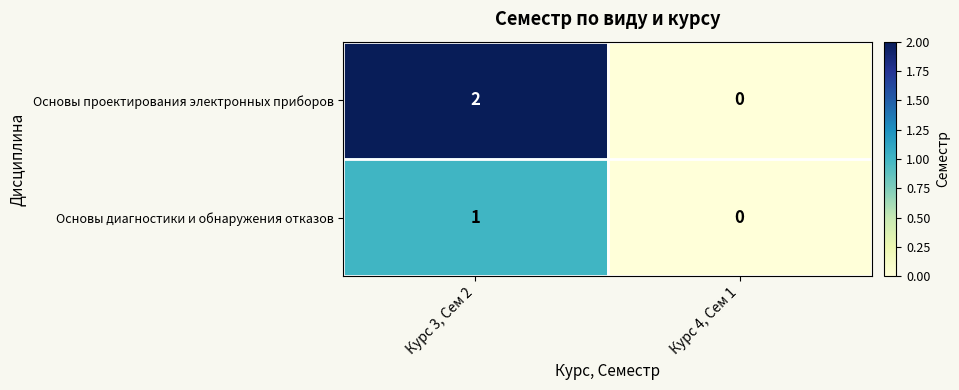

At which label does Основы диагностики и обнаружения отказов reach its minimum?

Курс 4, Сем 1